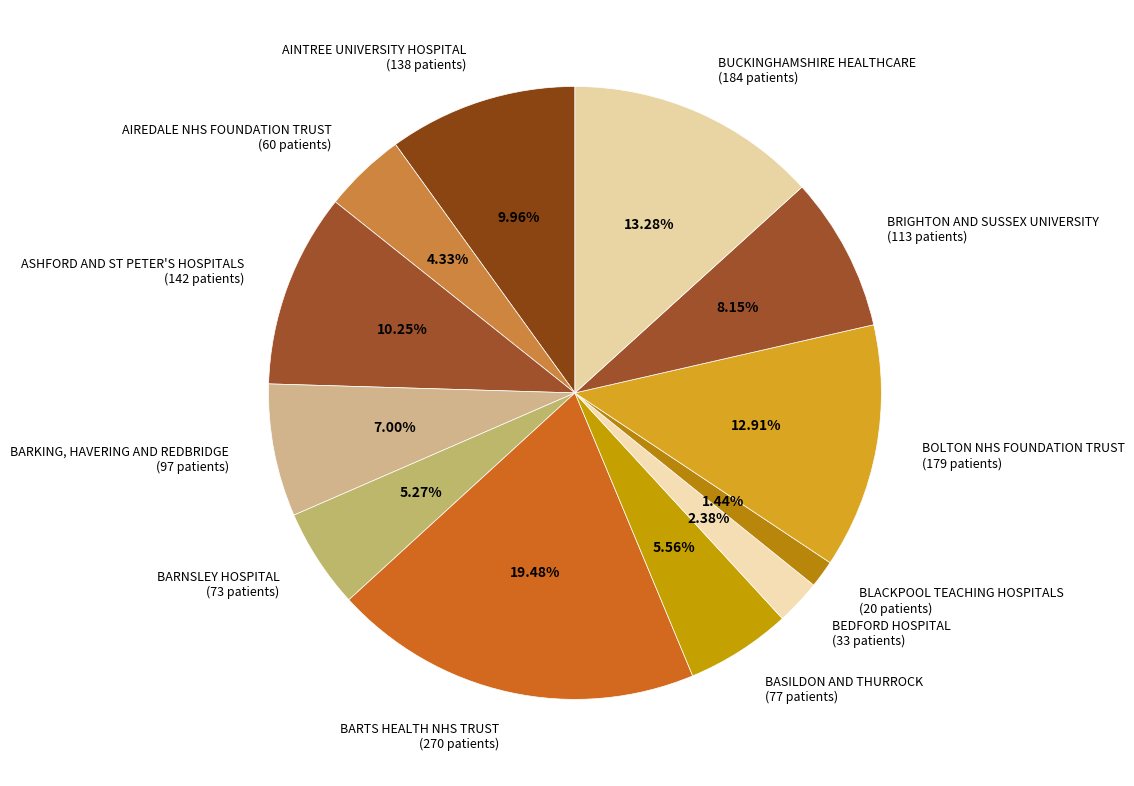

What percentage is NOT represented by BEDFORD HOSPITAL?

97.6%